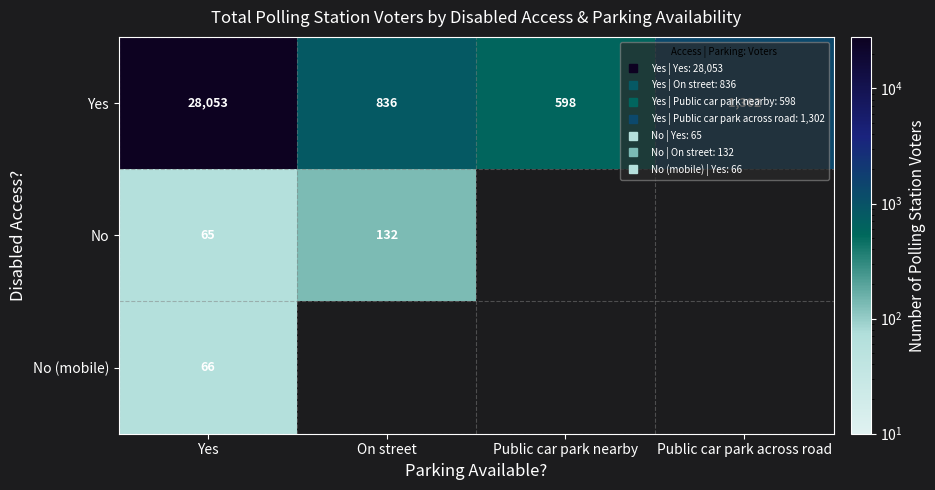

What is the average value of the Yes series?

7697.2